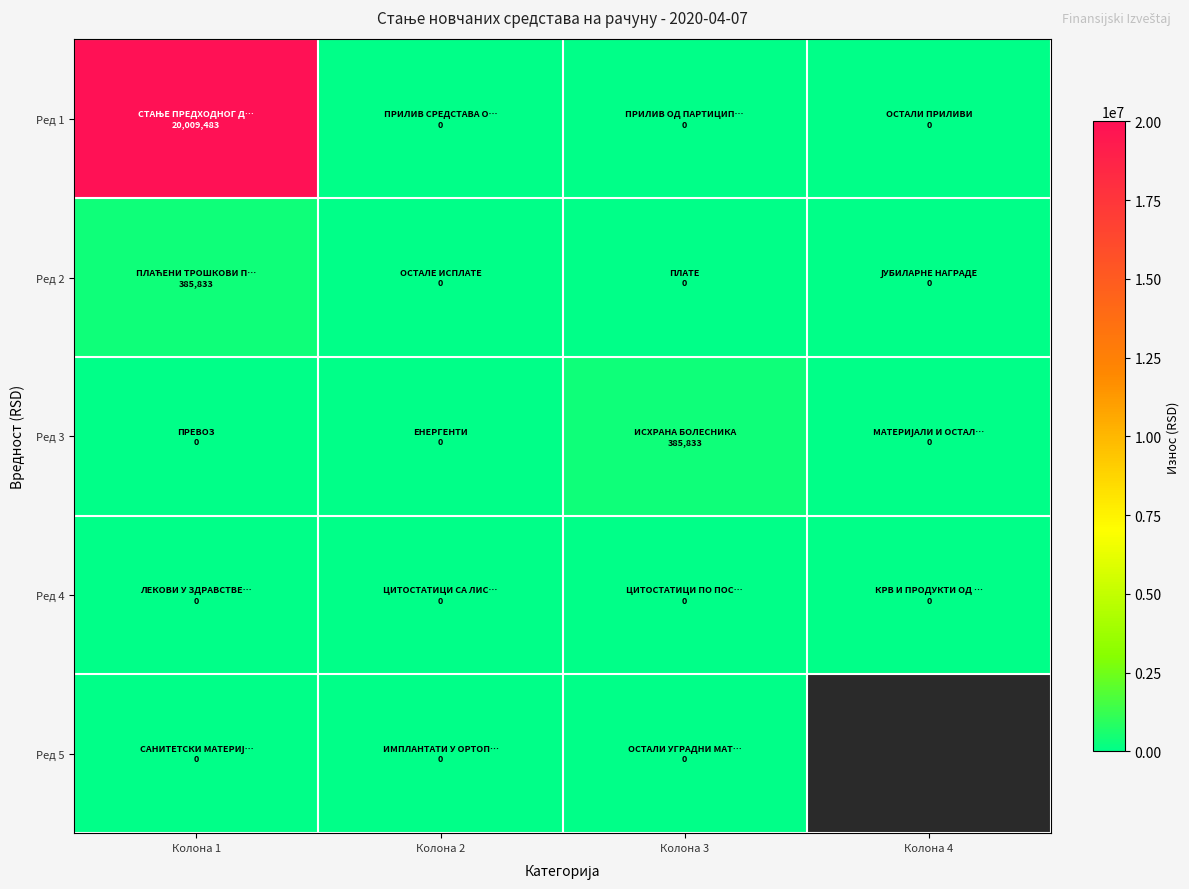

List the labels in order of Ред 5 value, largest first.

Колона 1, Колона 2, Колона 3, Колона 4